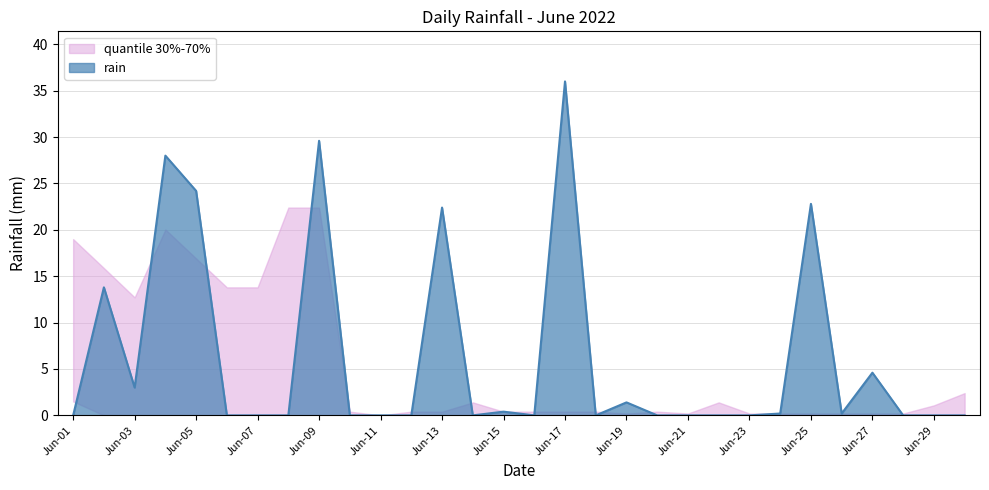

Is it true that rain equals 0.6 at Jun-03?

False